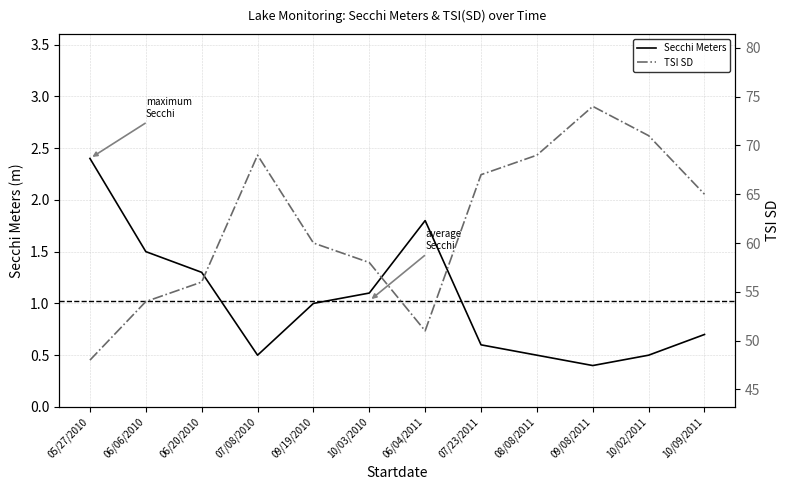

Reading right to left, list all the values displayed in this chart.

Secchi Meters: 10/09/2011=0.7	10/02/2011=0.5	09/08/2011=0.4	08/08/2011=0.5	07/23/2011=0.6	06/04/2011=1.8	10/03/2010=1.1	09/19/2010=1.0	07/08/2010=0.5	06/20/2010=1.3	06/06/2010=1.5	05/27/2010=2.4
Tsi Sd: 10/09/2011=65.0	10/02/2011=71.0	09/08/2011=74.0	08/08/2011=69.0	07/23/2011=67.0	06/04/2011=51.0	10/03/2010=58.0	09/19/2010=60.0	07/08/2010=69.0	06/20/2010=56.0	06/06/2010=54.0	05/27/2010=48.0